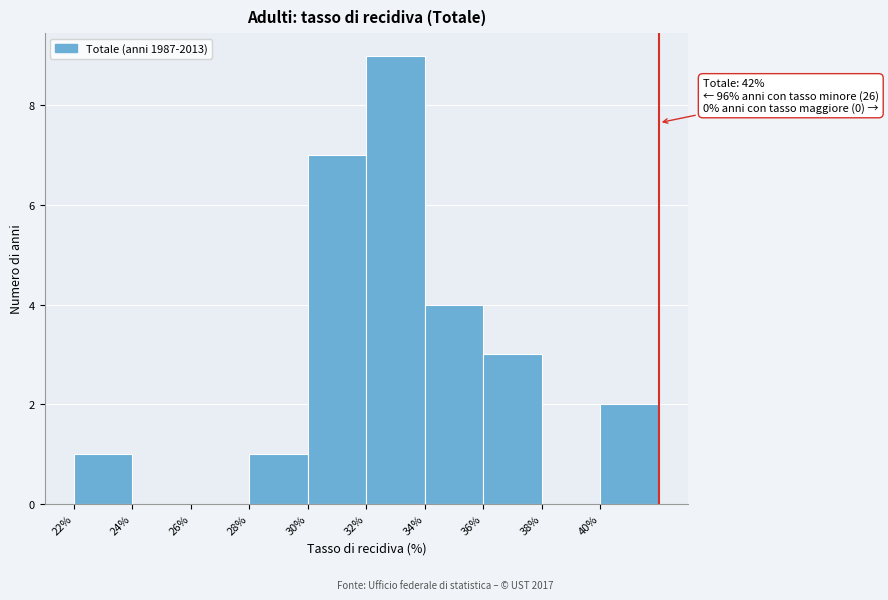

Over which range of the x-axis is the bar tallest?

32 to 34